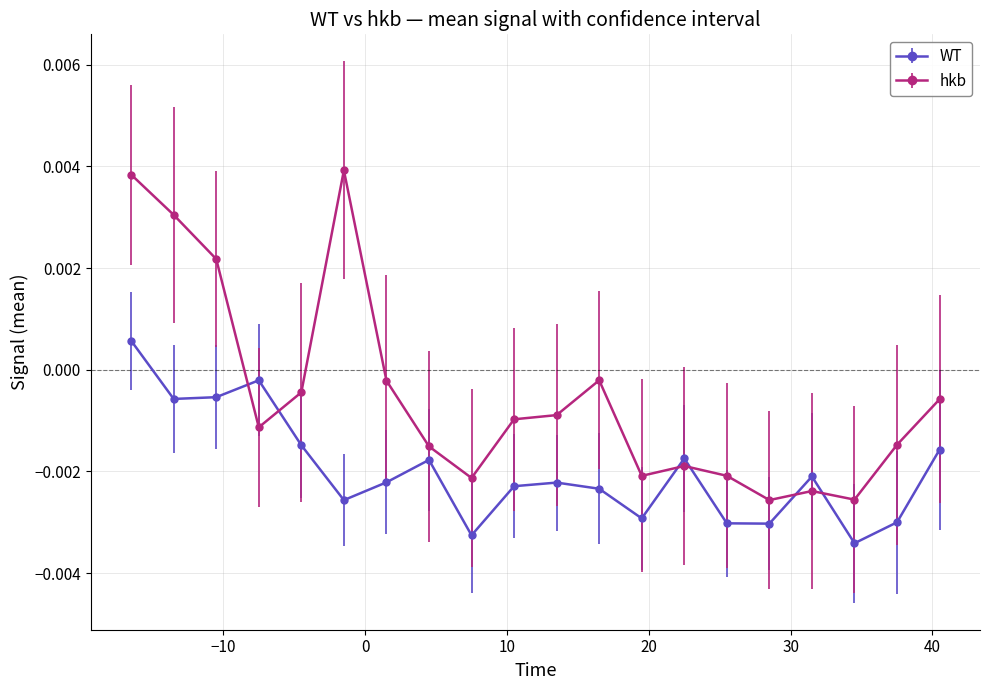

Is this an area chart (filled region under the line)?

No